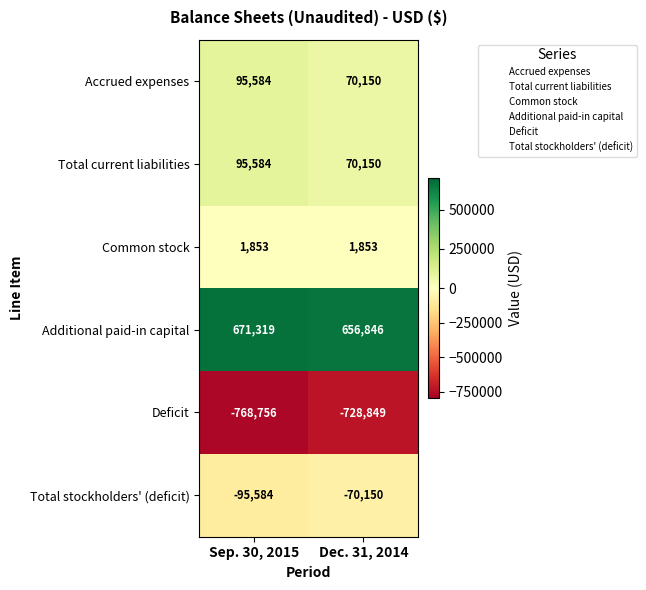

Reading left to right, transcribe all the data shown in this chart.

Accrued expenses: Sep. 30, 2015=95584	Dec. 31, 2014=70150
Total current liabilities: Sep. 30, 2015=95584	Dec. 31, 2014=70150
Common stock: Sep. 30, 2015=1853	Dec. 31, 2014=1853
Additional paid-in capital: Sep. 30, 2015=671319	Dec. 31, 2014=656846
Deficit: Sep. 30, 2015=-768756	Dec. 31, 2014=-728849
Total stockholders' (deficit): Sep. 30, 2015=-95584	Dec. 31, 2014=-70150